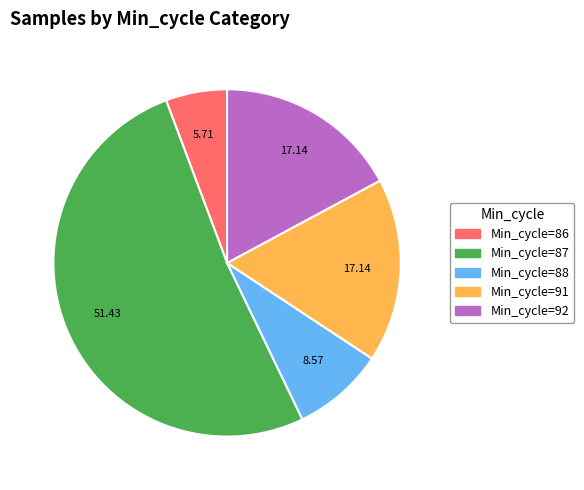

Is there a majority slice in this chart?

Yes